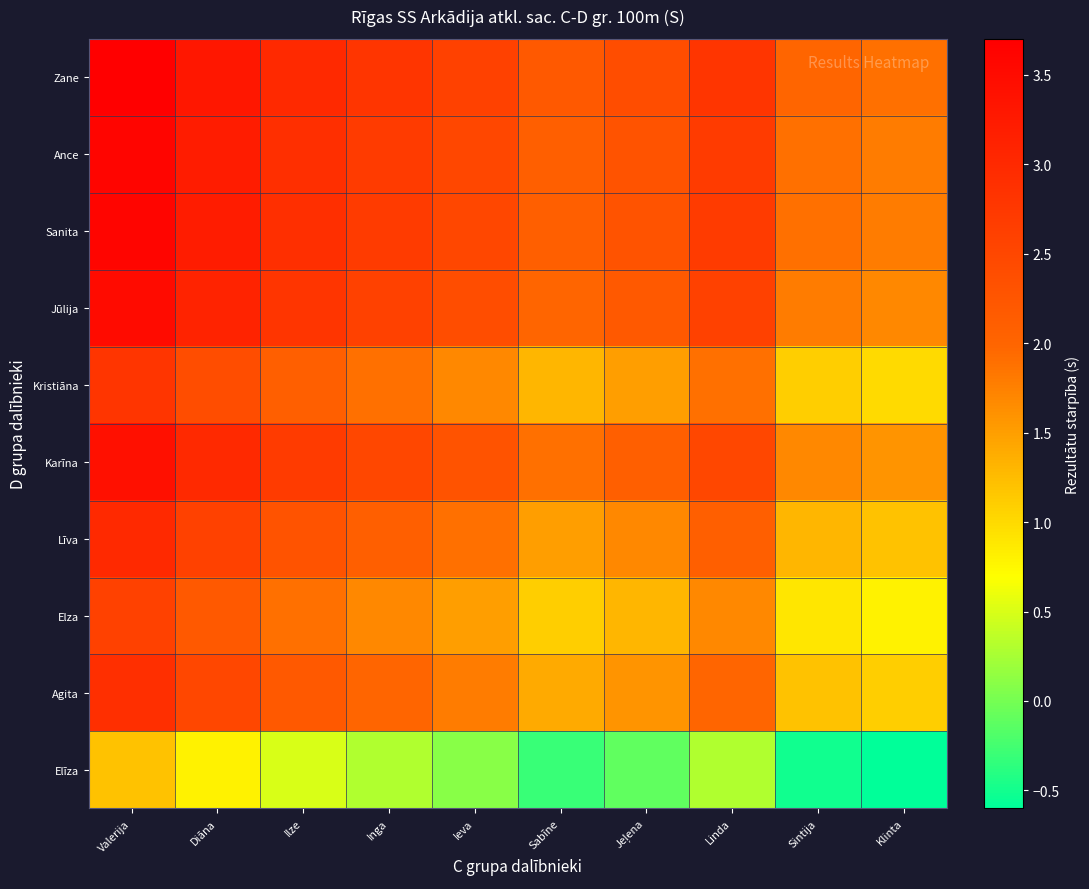

At which category does the chart reach its peak across all series?

Valerija